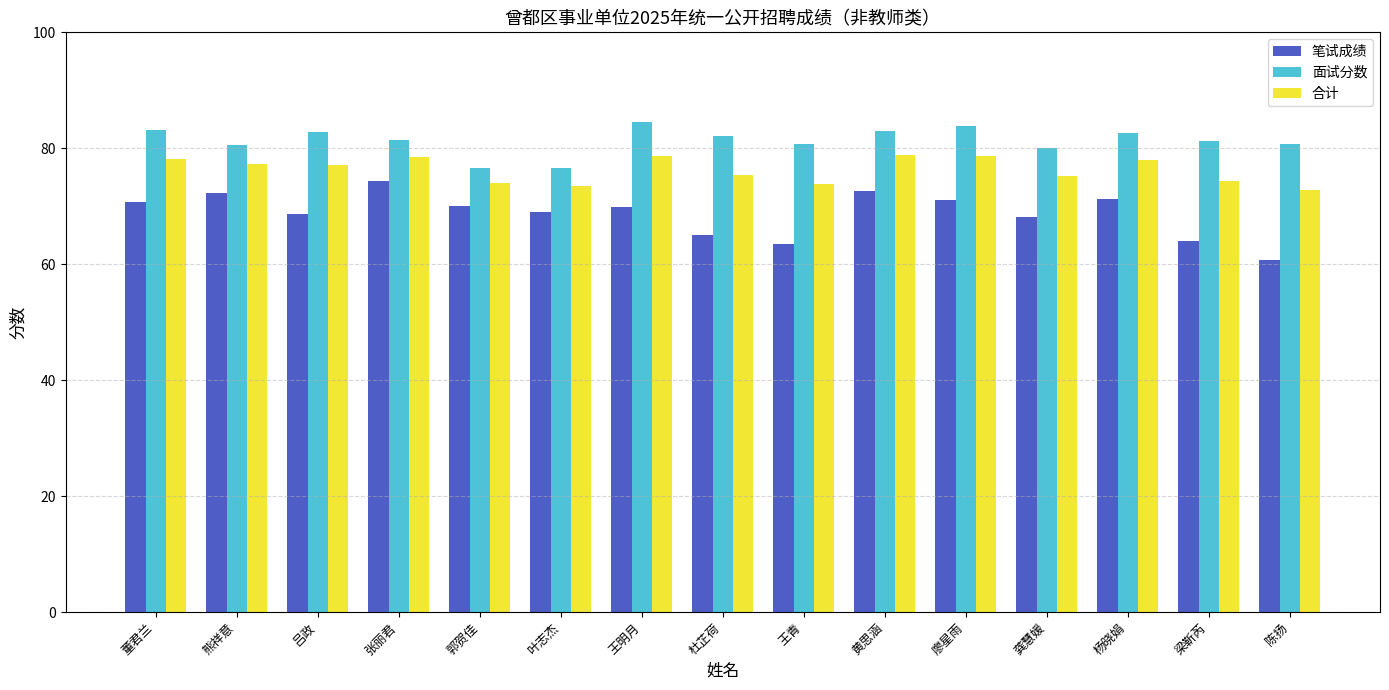

What is the smallest value displayed?

60.7